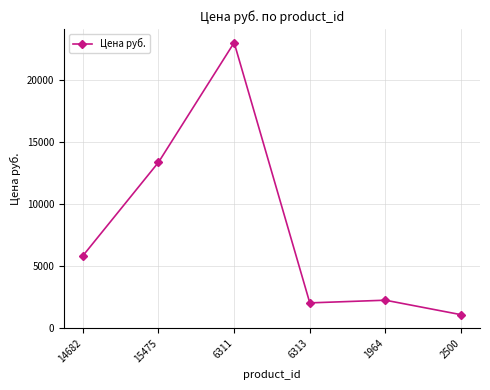

What value does the data have at 14682, to the nearest 50?

5800